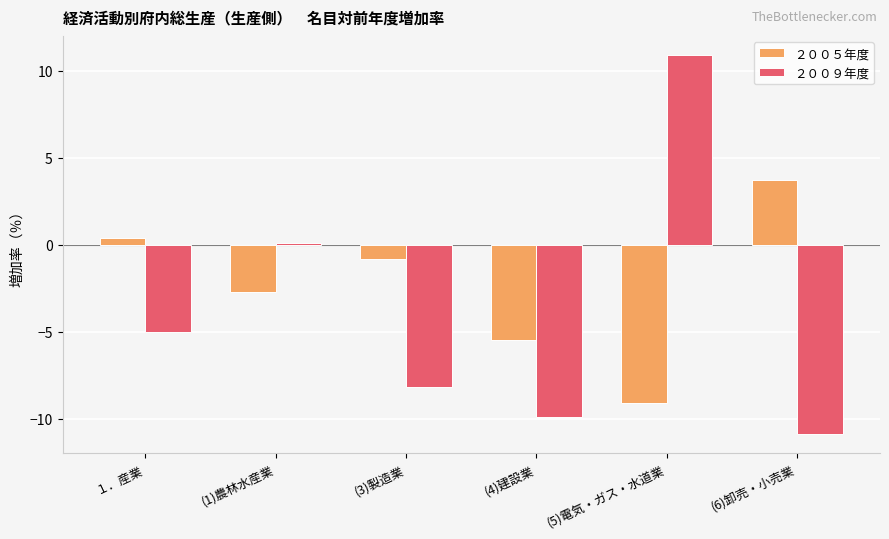

What is the sum of the ２００５年度 values at (5)電気・ガス・水道業 and １．産業?

-8.7